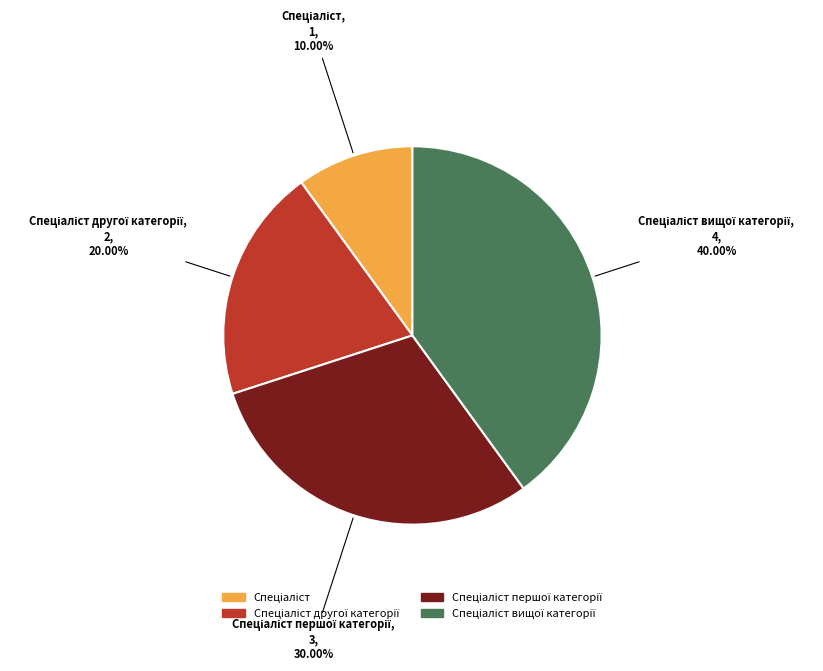

Is there any slice that represents more than half of the pie?

No